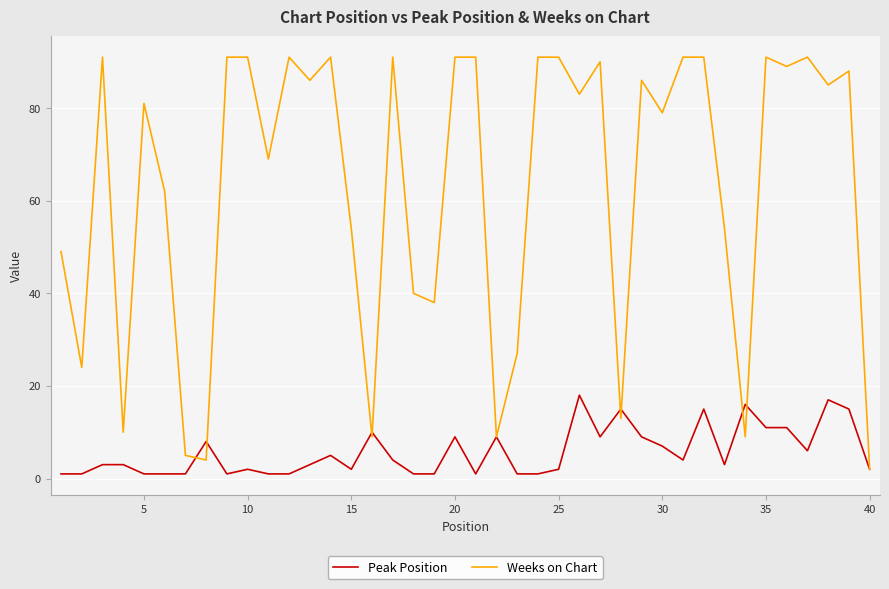

Reading left to right, extract all data points from this chart.

Peak Position: 1	1	3	3	1	1	1	8	1	2	1	1	3	5	2	10	4	1	1	9	1	9	1	1	2	18	9	15	9	7	4	15	3	16	11	11	6	17	15	2
Weeks on Chart: 49	24	91	10	81	62	5	4	91	91	69	91	86	91	54	9	91	40	38	91	91	9	27	91	91	83	90	13	86	79	91	91	54	9	91	89	91	85	88	2